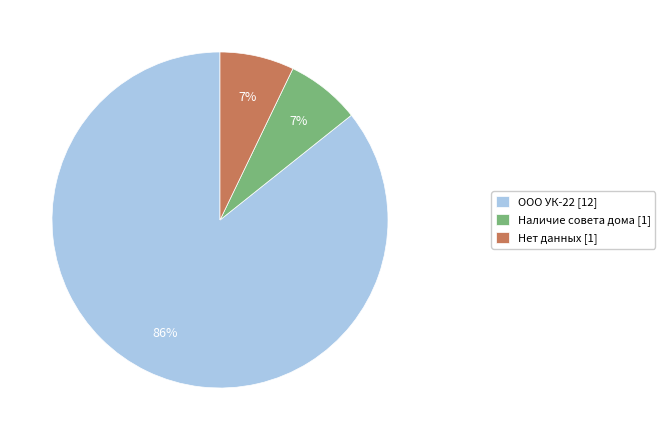

What is the majority slice?

ООО УК-22